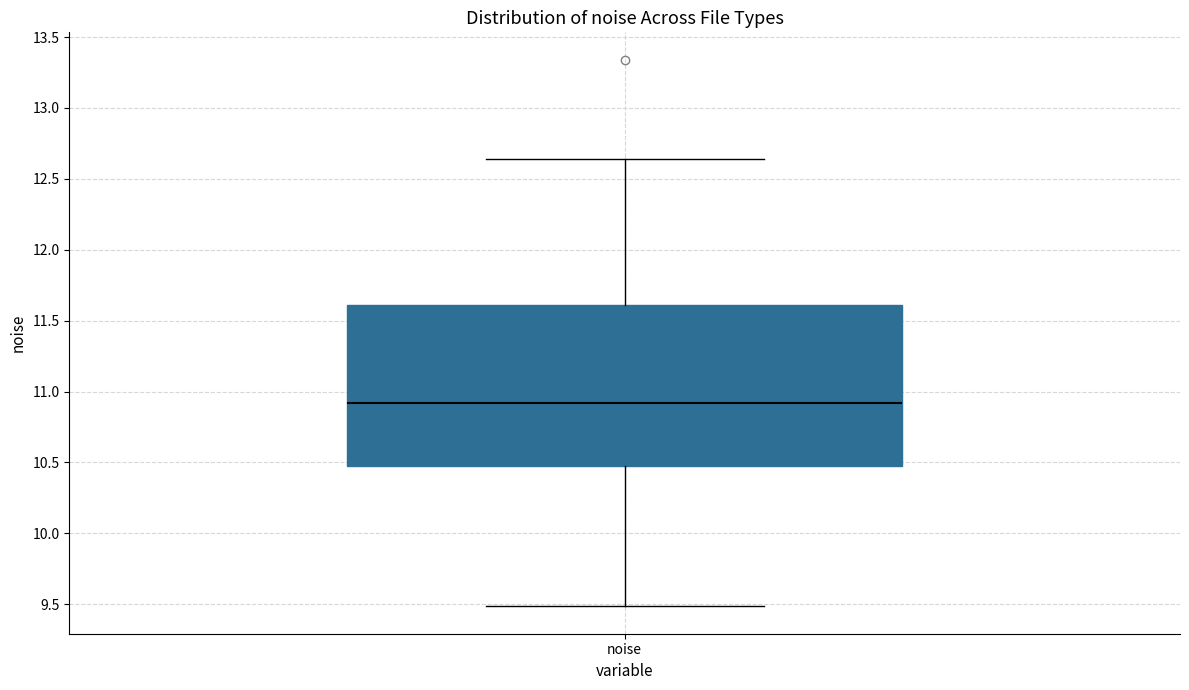

Where does the upper whisker of the box for noise end on the y-axis? The values are not printed on the chart, so give them approximately, as read against the axis.

12.65